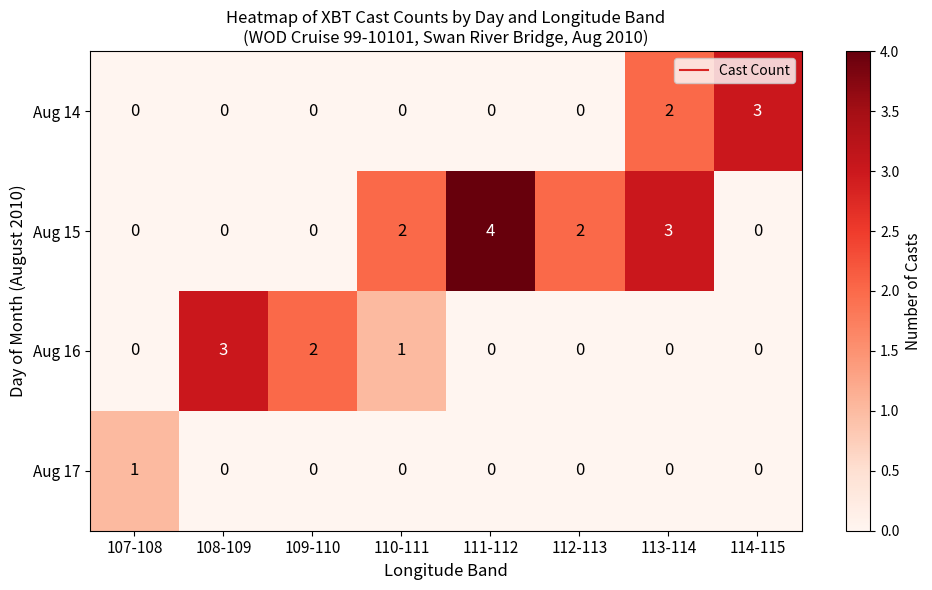

The Aug 14 series shows -1 at 111-112. True or false?

False